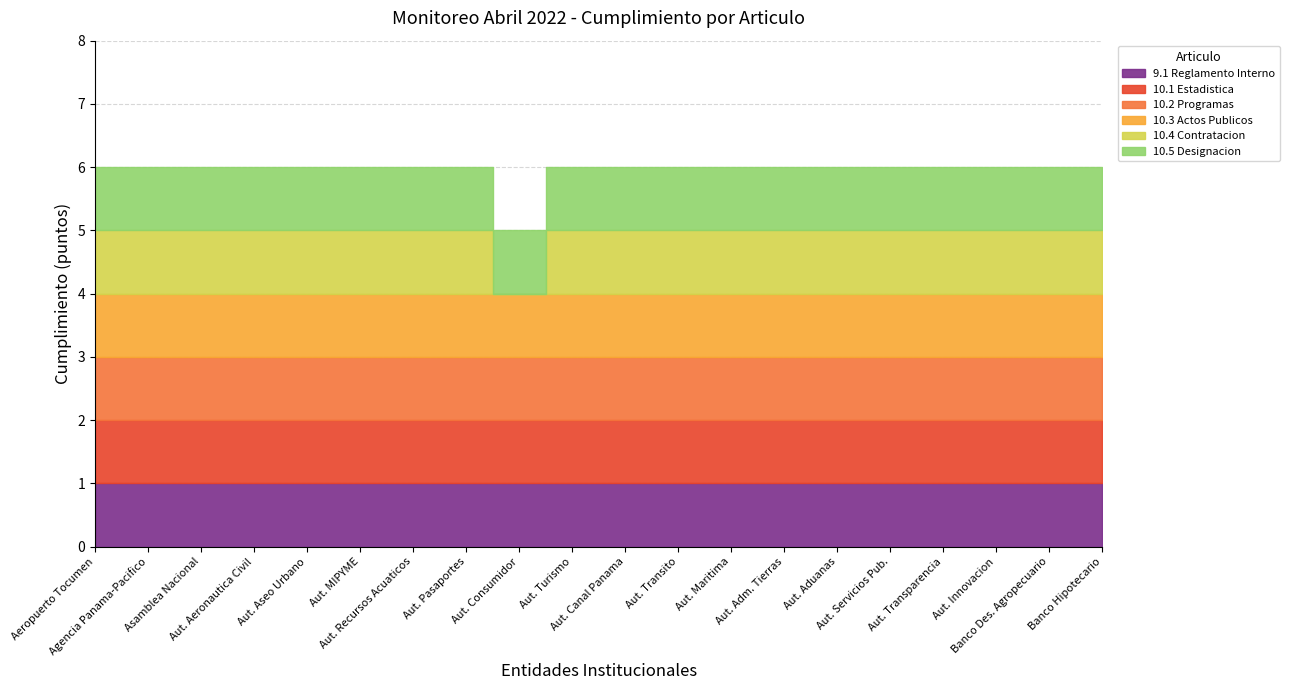

How many lines are shown in the chart?

6